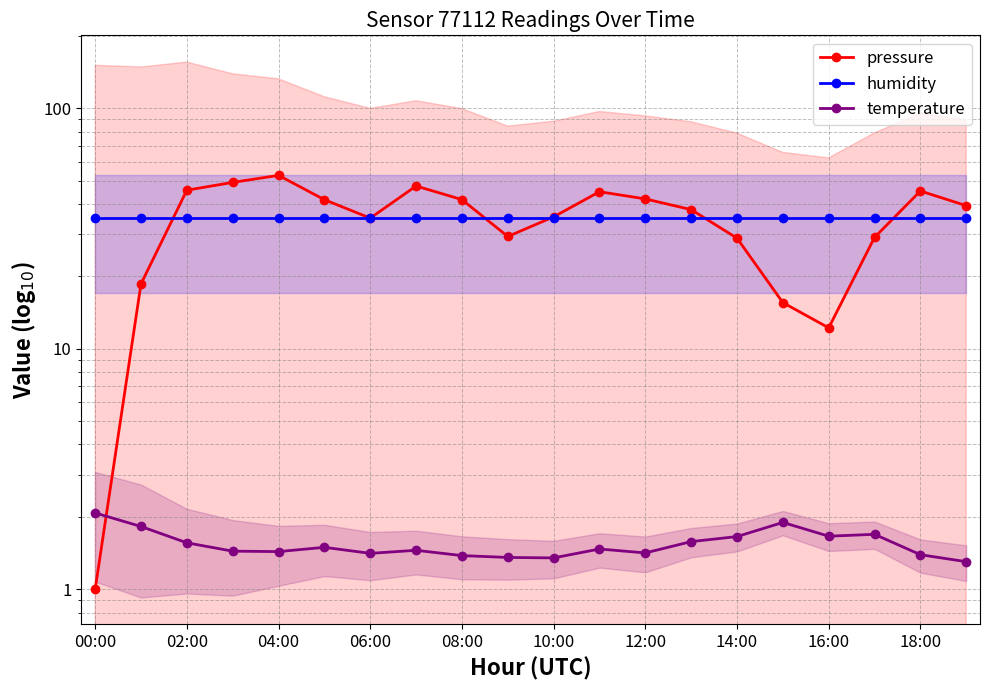

The value of temperature at 06:00 is 1.4. True or false?

True